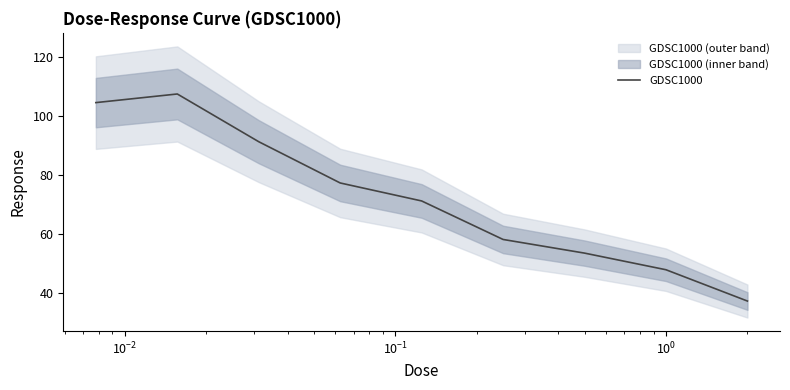

What is the greatest value displayed?

107.5